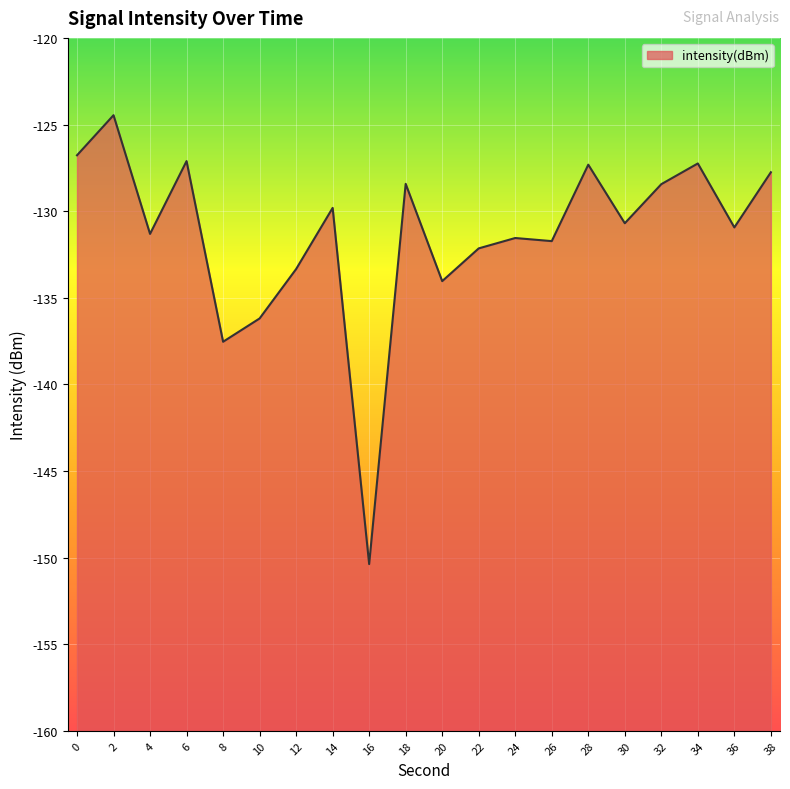

The chart shows a value of -178.4 at 2. True or false?

False